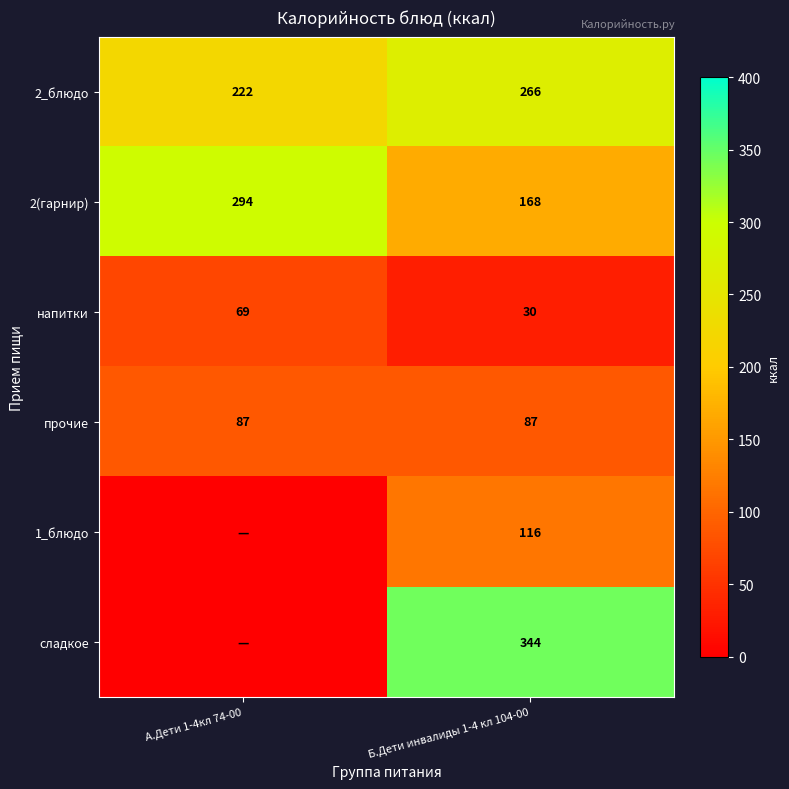

How many data points in напитки are less than 69?

1